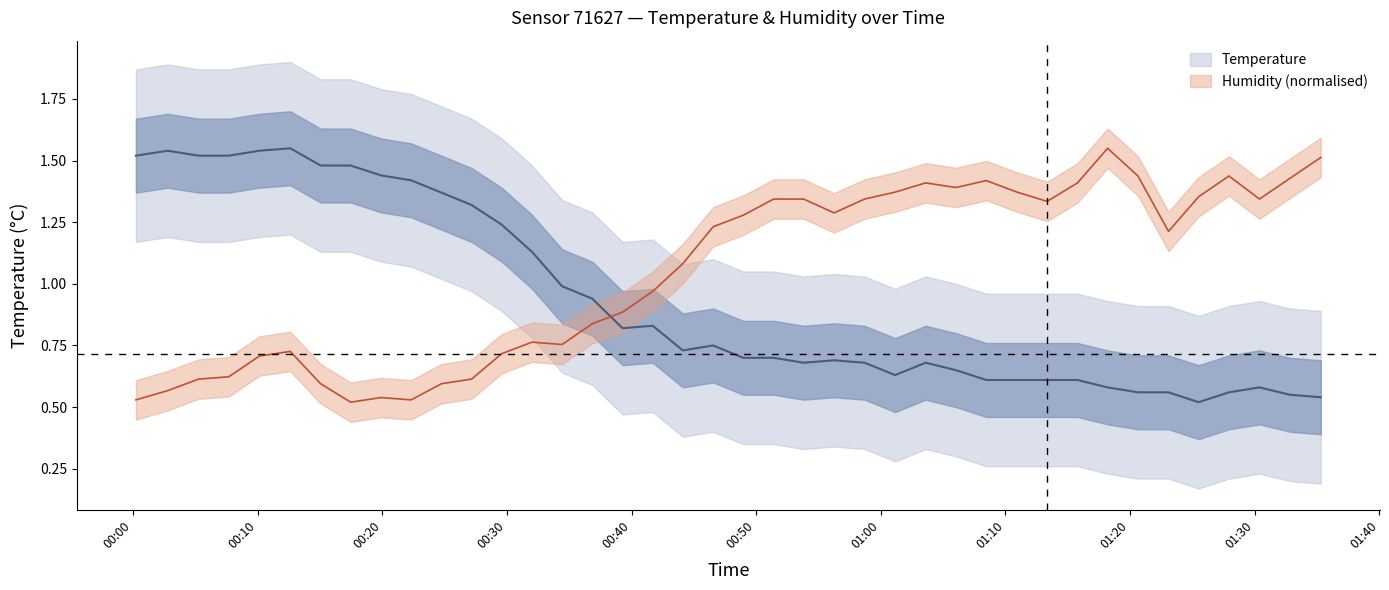

At which label does humidity reach its peak?

2023-03-11T01:18:12